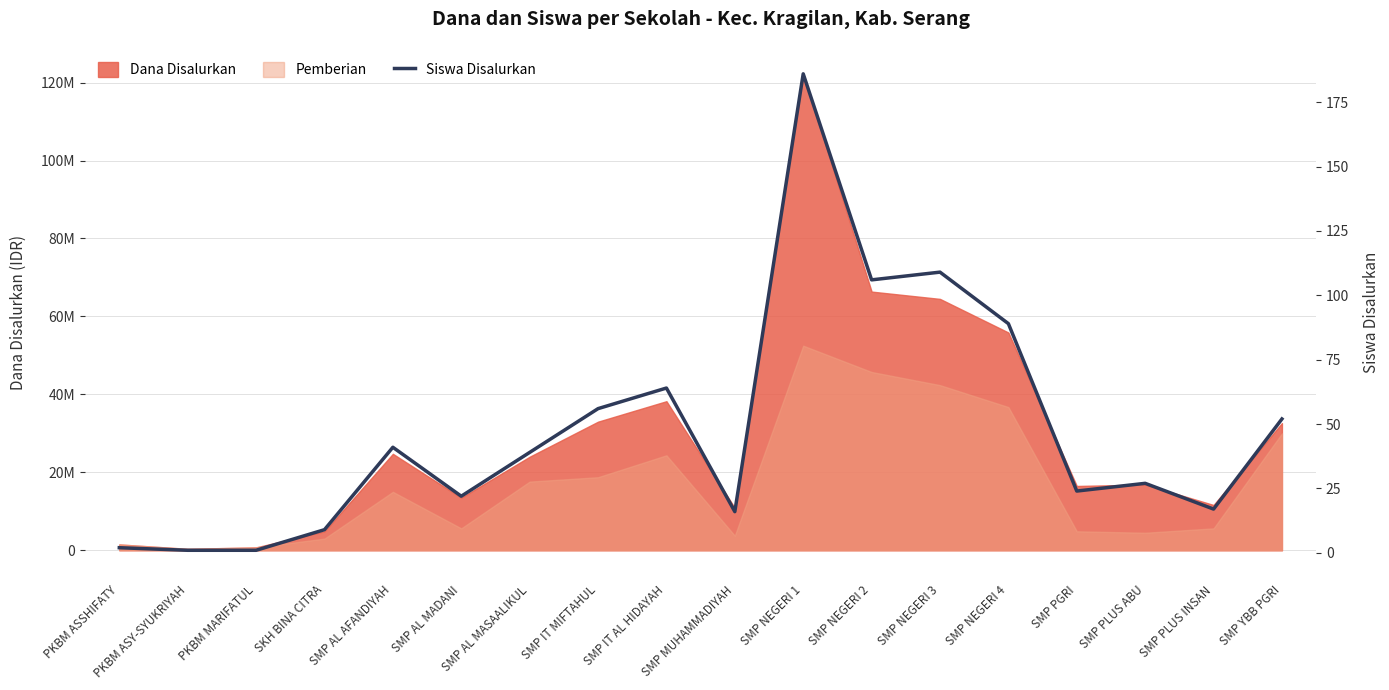

Does the chart have visible grid lines?

Yes